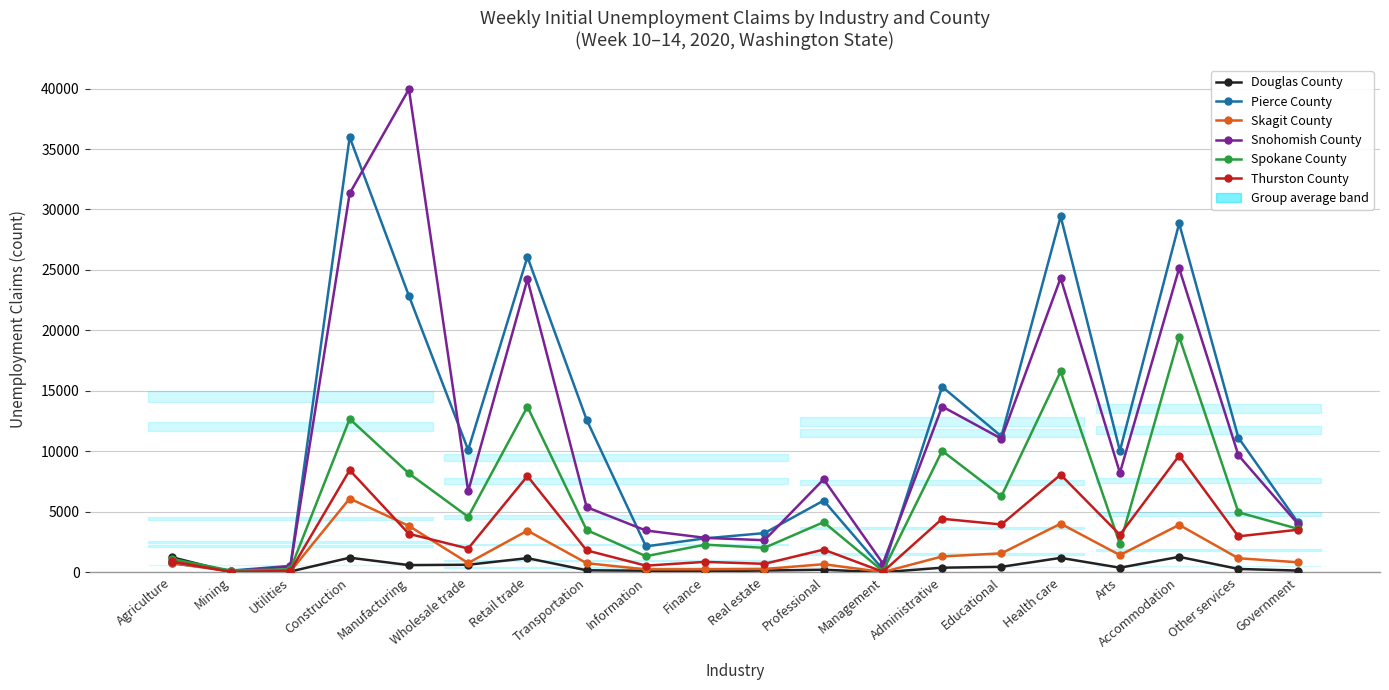

What is the sum of all Skagit County values?

31428